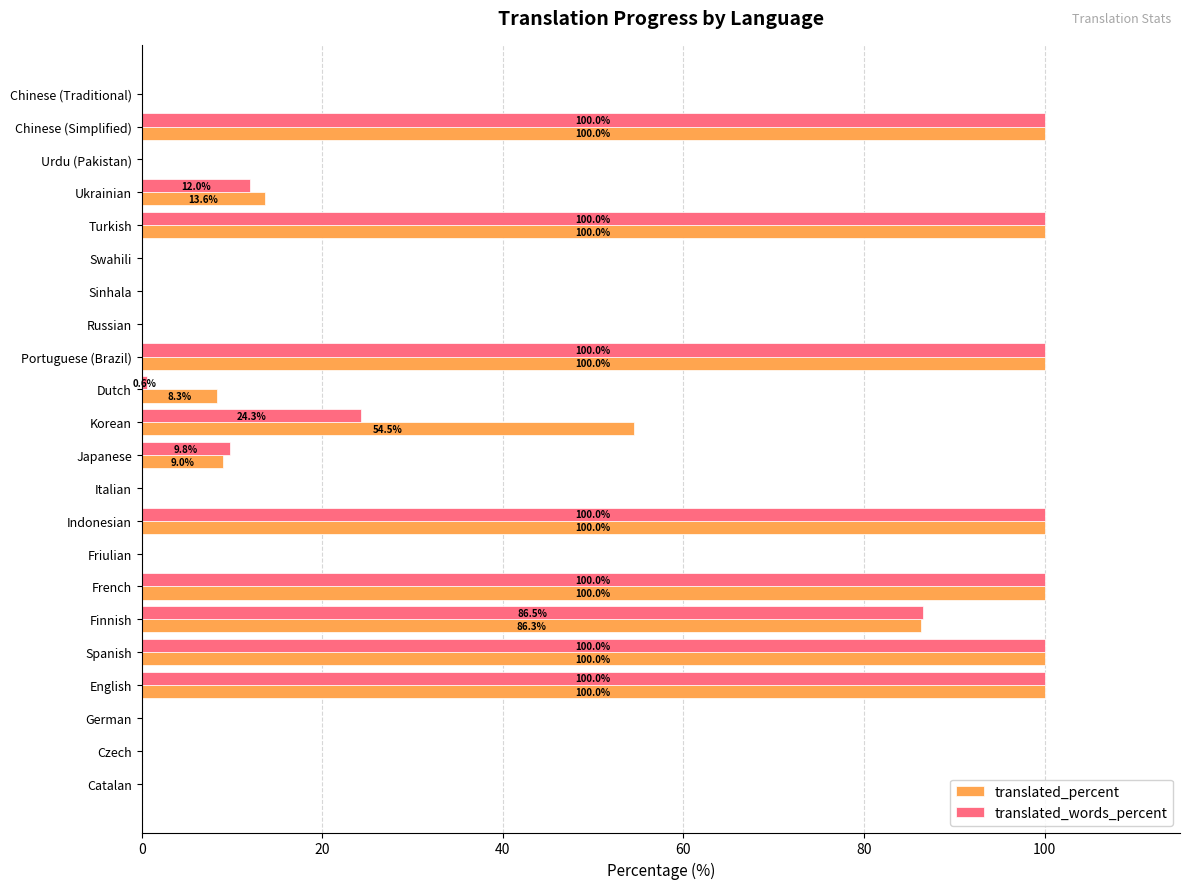

What is the sum of all translated_words_percent values?

833.2